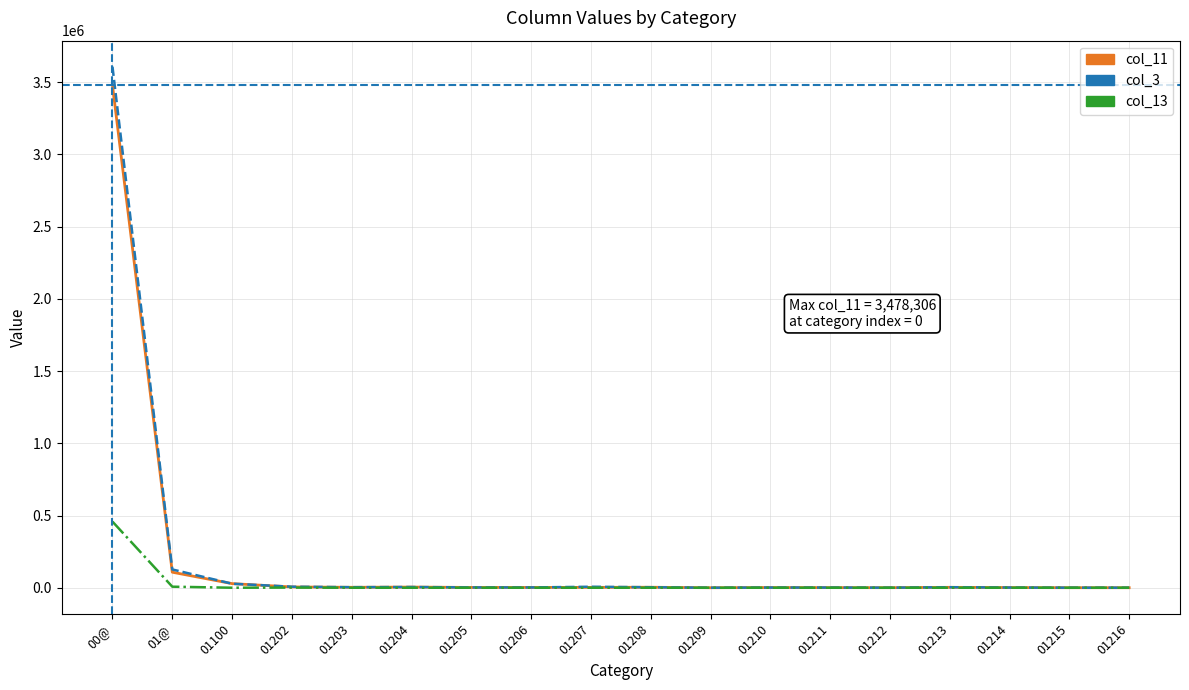

Which category has the highest value in the col_3 series?

00@